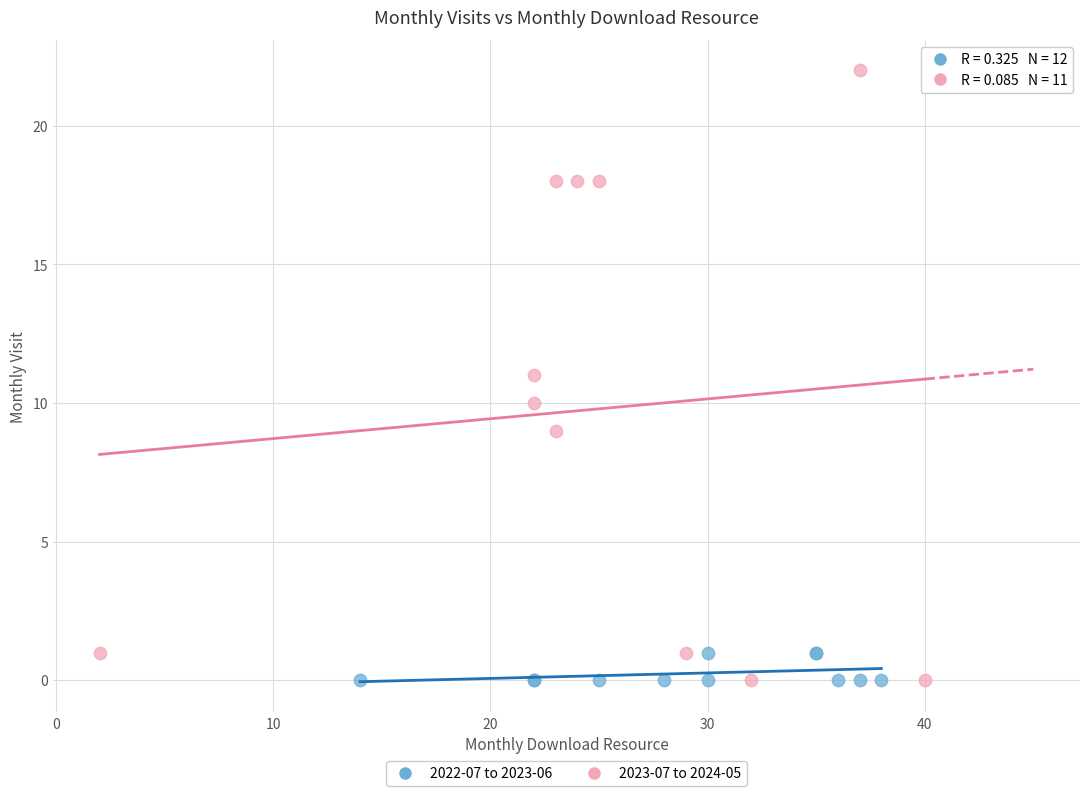

What are all the series names shown in the legend?

2022-07 to 2023-06, 2023-07 to 2024-05